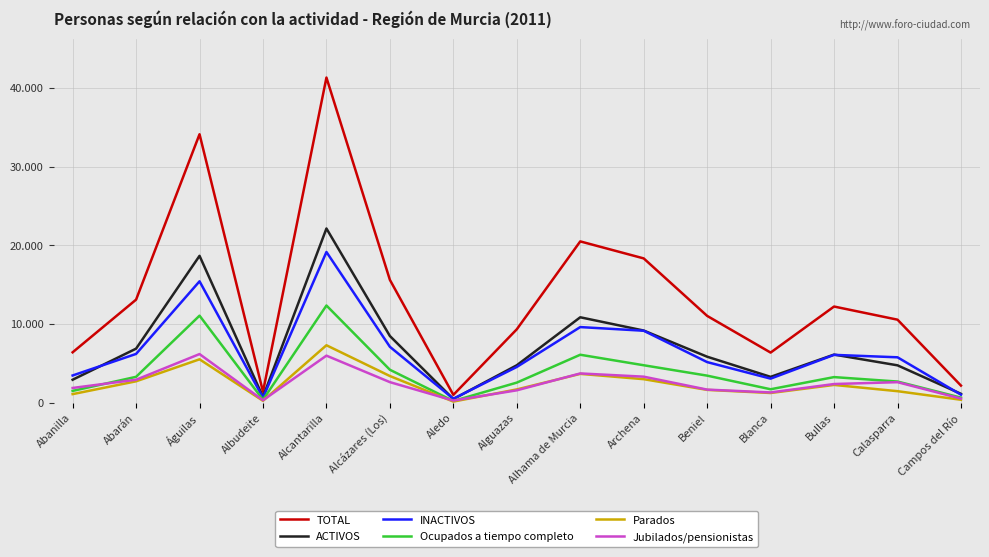

How many interior local valleys does the Parados series have?

3